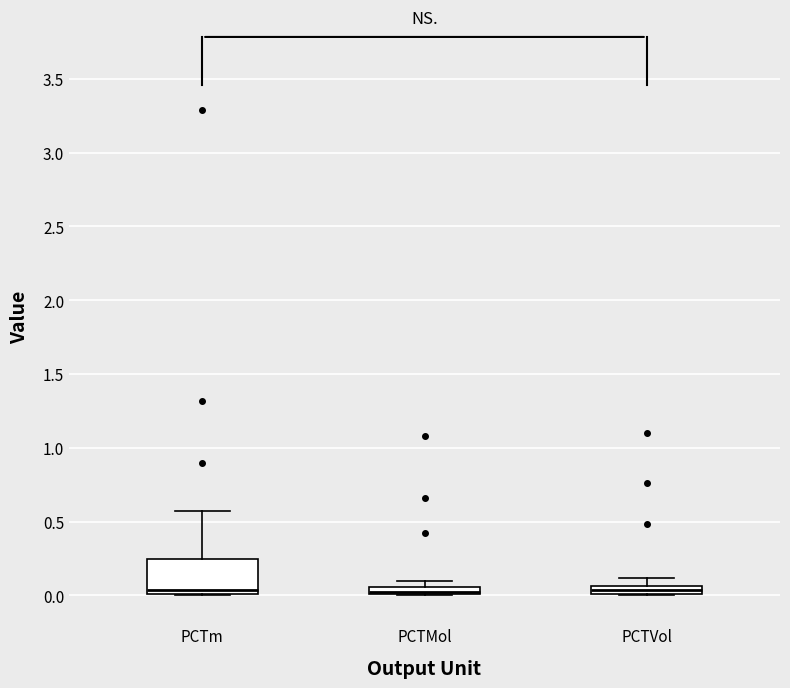

Which box is the tallest, from its lower edge to its upper edge?

PCTm